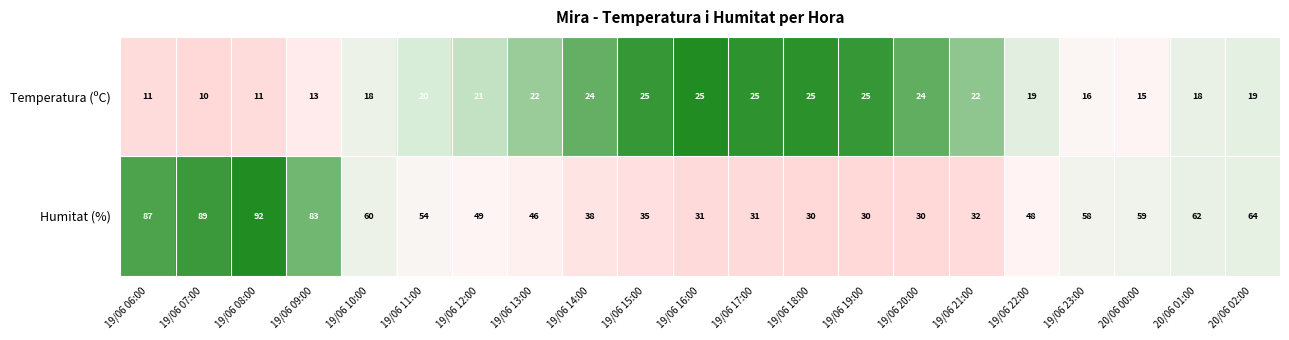

Rank the series at 19/06 20:00 from highest to lowest value.

Humitat (%), Temperatura (ºC)